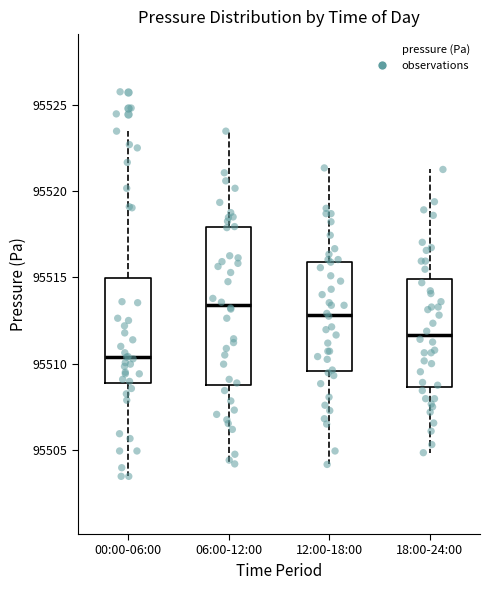

Reading left to right, transcribe this box plot: for each box, give where its median line is, the range the box spans, and where its two whiskers end, as read against the y-axis. The values are not printed on the chart, so give them approximately, as read against the axis.

00:00-06:00: median 95510.5, box 95509.0 to 95515.0, whiskers 95503.5 to 95523.5
06:00-12:00: median 95513.5, box 95509.0 to 95518.0, whiskers 95504.0 to 95523.5
12:00-18:00: median 95513.0, box 95509.5 to 95516.0, whiskers 95504.0 to 95521.5
18:00-24:00: median 95511.5, box 95508.5 to 95515.0, whiskers 95505.0 to 95521.5